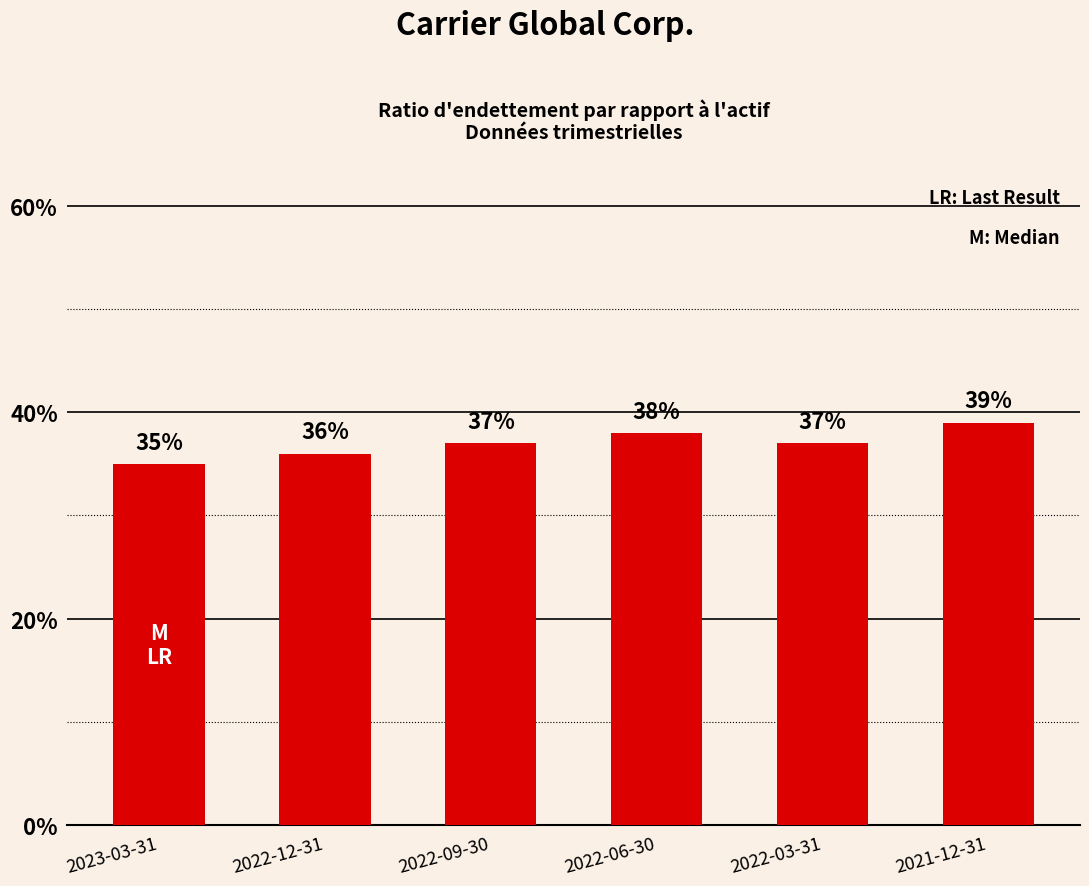

What is the smallest value displayed?

0.3